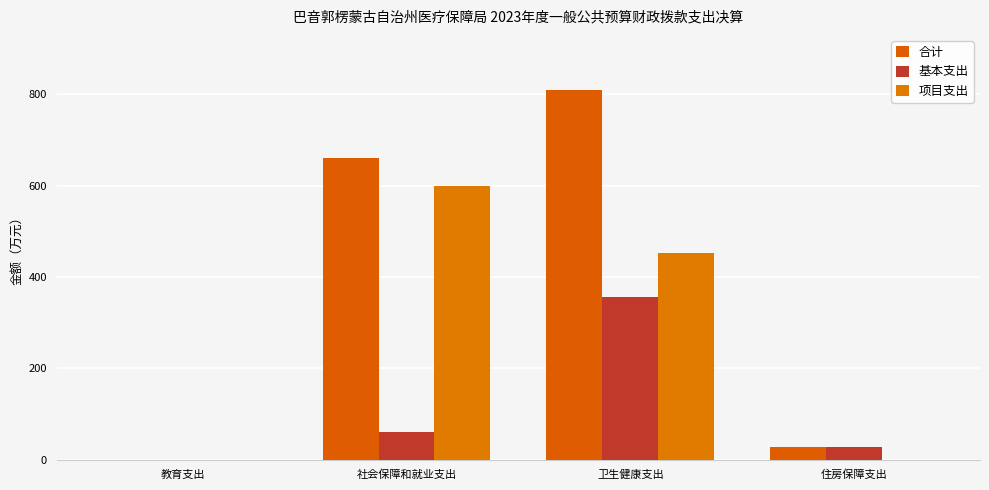

At which label does 项目支出 reach its peak?

社会保障和就业支出